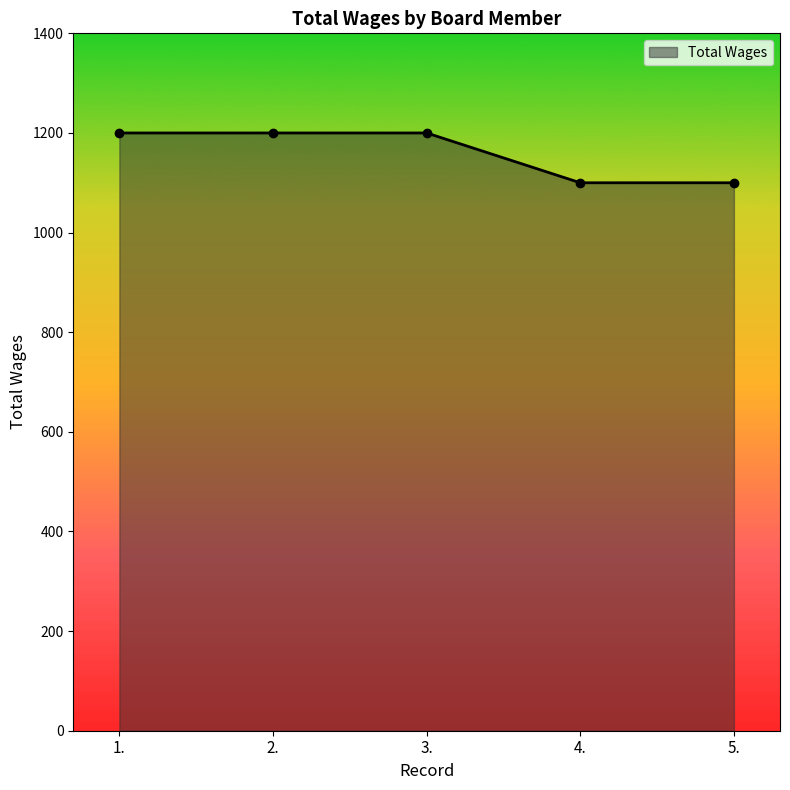

The value at 1. is 2078. True or false?

False